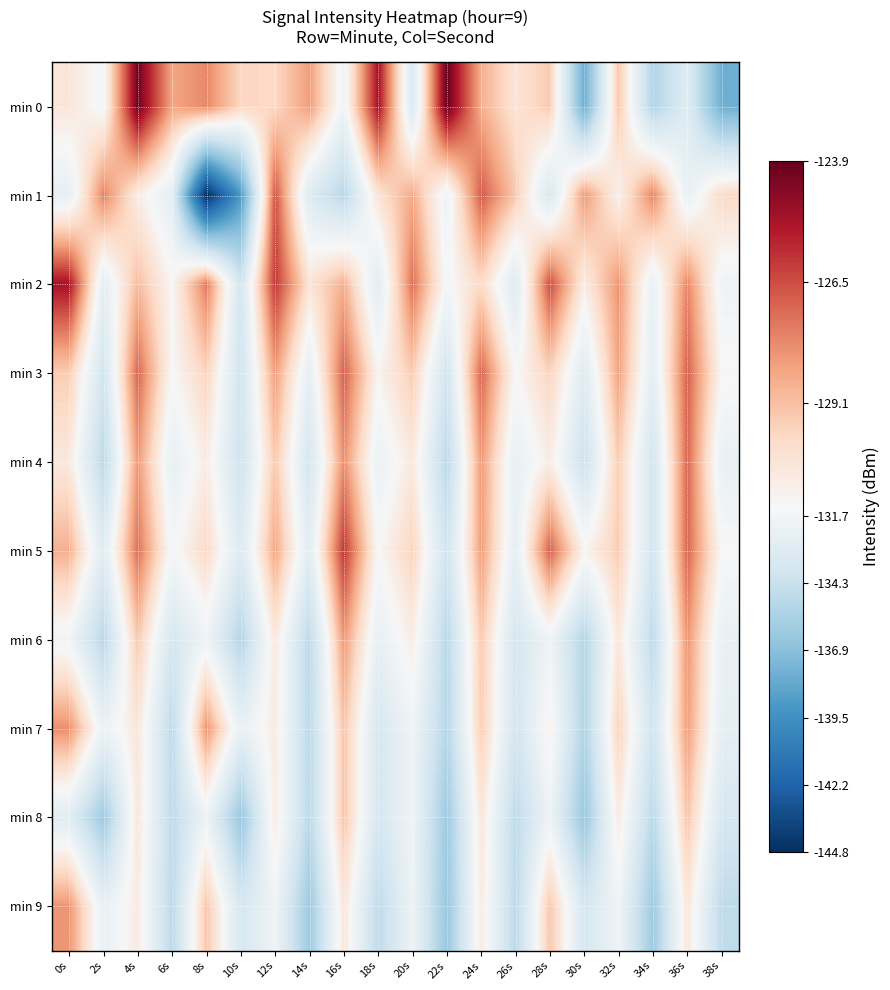

Reading right to left, extract all data points from this chart.

min 0: 38s=-137.9	36s=-133.0	34s=-135.4	32s=-129.3	30s=-137.9	28s=-129.4	26s=-130.3	24s=-128.7	22s=-123.9	20s=-133.4	18s=-125.1	16s=-131.9	14s=-128.2	12s=-129.8	10s=-129.8	8s=-127.7	6s=-128.4	4s=-124.0	2s=-131.6	0s=-130.5
min 1: 38s=-129.9	36s=-132.3	34s=-127.7	32s=-131.0	30s=-128.1	28s=-133.5	26s=-129.3	24s=-126.8	22s=-132.0	20s=-128.5	18s=-130.3	16s=-135.0	14s=-133.1	12s=-126.6	10s=-139.0	8s=-144.8	6s=-132.7	4s=-130.8	2s=-127.6	0s=-132.5
min 2: 38s=-131.9	36s=-127.7	34s=-132.3	32s=-128.0	30s=-130.8	28s=-126.5	26s=-133.1	24s=-129.9	22s=-131.6	20s=-127.2	18s=-132.9	16s=-128.7	14s=-130.3	12s=-126.0	10s=-133.8	8s=-127.5	6s=-131.2	4s=-129.0	2s=-132.7	0s=-125.1
min 3: 38s=-131.2	36s=-126.9	34s=-132.7	32s=-128.3	30s=-133.0	28s=-129.7	26s=-131.3	24s=-127.0	22s=-133.8	20s=-129.5	18s=-131.1	16s=-126.9	14s=-132.6	12s=-128.2	10s=-133.9	8s=-129.7	6s=-131.3	4s=-127.0	2s=-133.8	0s=-129.5
min 4: 38s=-132.3	36s=-127.0	34s=-133.8	32s=-129.5	30s=-134.1	28s=-130.8	26s=-132.5	24s=-128.1	22s=-134.9	20s=-130.6	18s=-132.2	16s=-127.9	14s=-133.7	12s=-129.3	10s=-134.0	8s=-130.8	6s=-132.5	4s=-128.1	2s=-134.9	0s=-130.6
min 5: 38s=-131.3	36s=-127.0	34s=-133.8	32s=-129.5	30s=-131.1	28s=-126.9	26s=-132.6	24s=-128.2	22s=-133.9	20s=-129.7	18s=-131.3	16s=-126.0	14s=-132.8	12s=-128.5	10s=-133.1	8s=-129.9	6s=-131.6	4s=-127.2	2s=-132.9	0s=-128.7
min 6: 38s=-132.3	36s=-128.0	34s=-134.8	32s=-130.5	30s=-135.2	28s=-131.9	26s=-133.7	24s=-129.3	22s=-135.0	20s=-130.8	18s=-132.5	16s=-128.1	14s=-134.9	12s=-130.6	10s=-135.2	8s=-131.9	6s=-133.7	4s=-129.3	2s=-135.0	0s=-131.8
min 7: 38s=-132.6	36s=-128.2	34s=-133.9	32s=-129.7	30s=-135.3	28s=-131.0	26s=-133.8	24s=-129.5	22s=-135.1	20s=-131.9	18s=-133.6	16s=-129.2	14s=-134.9	12s=-130.7	10s=-132.3	8s=-128.0	6s=-134.8	4s=-130.5	2s=-132.1	0s=-127.9
min 8: 38s=-133.6	36s=-129.2	34s=-134.9	32s=-130.7	30s=-136.3	28s=-132.0	26s=-134.8	24s=-130.5	22s=-136.1	20s=-131.9	18s=-133.6	16s=-129.2	14s=-134.9	12s=-130.7	10s=-136.3	8s=-132.0	6s=-134.8	4s=-130.5	2s=-136.1	0s=-132.9
min 9: 38s=-134.8	36s=-130.5	34s=-136.1	32s=-131.9	30s=-133.6	28s=-129.2	26s=-134.9	24s=-130.7	22s=-136.3	20s=-132.0	18s=-134.8	16s=-130.5	14s=-136.1	12s=-131.9	10s=-133.6	8s=-129.2	6s=-134.9	4s=-130.7	2s=-132.3	0s=-128.0